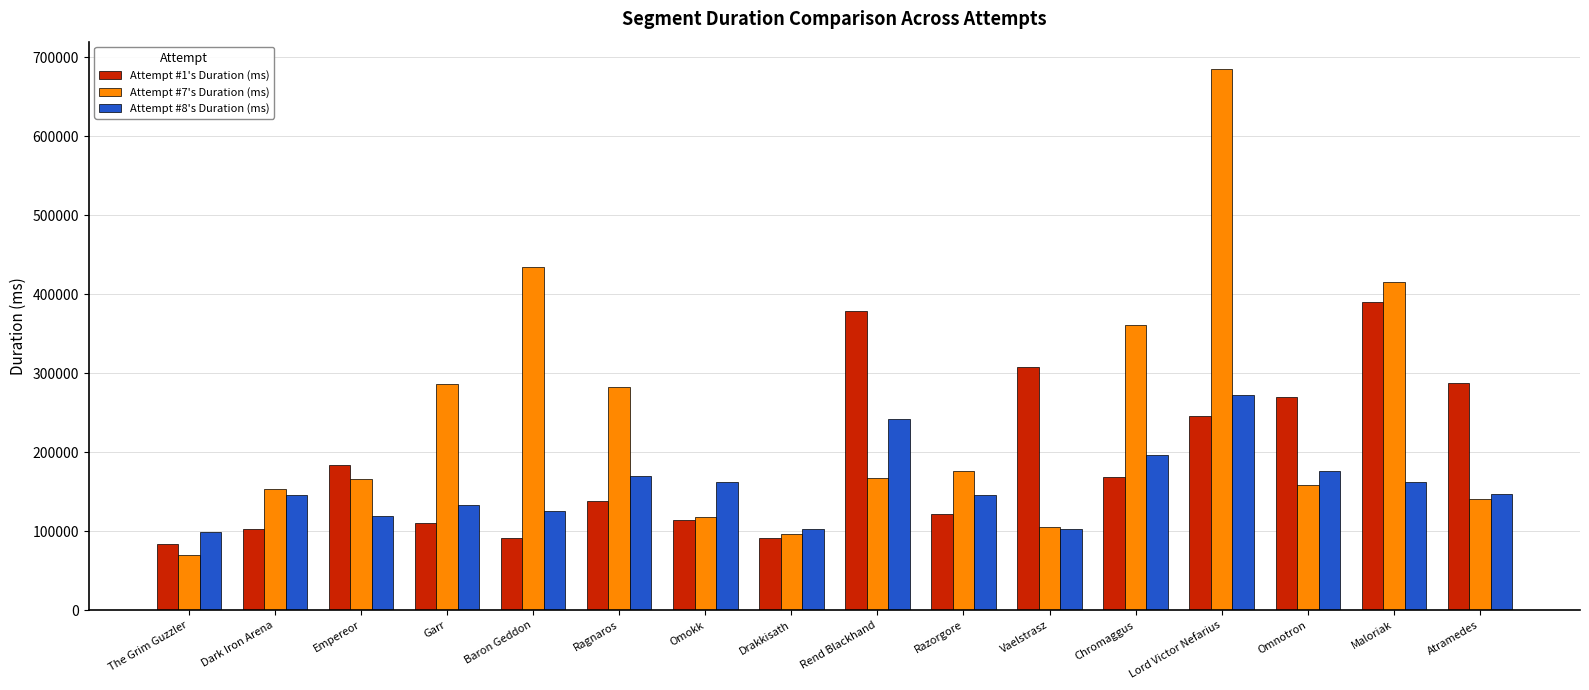

What is the label of the 1st bar from the left?

The Grim Guzzler